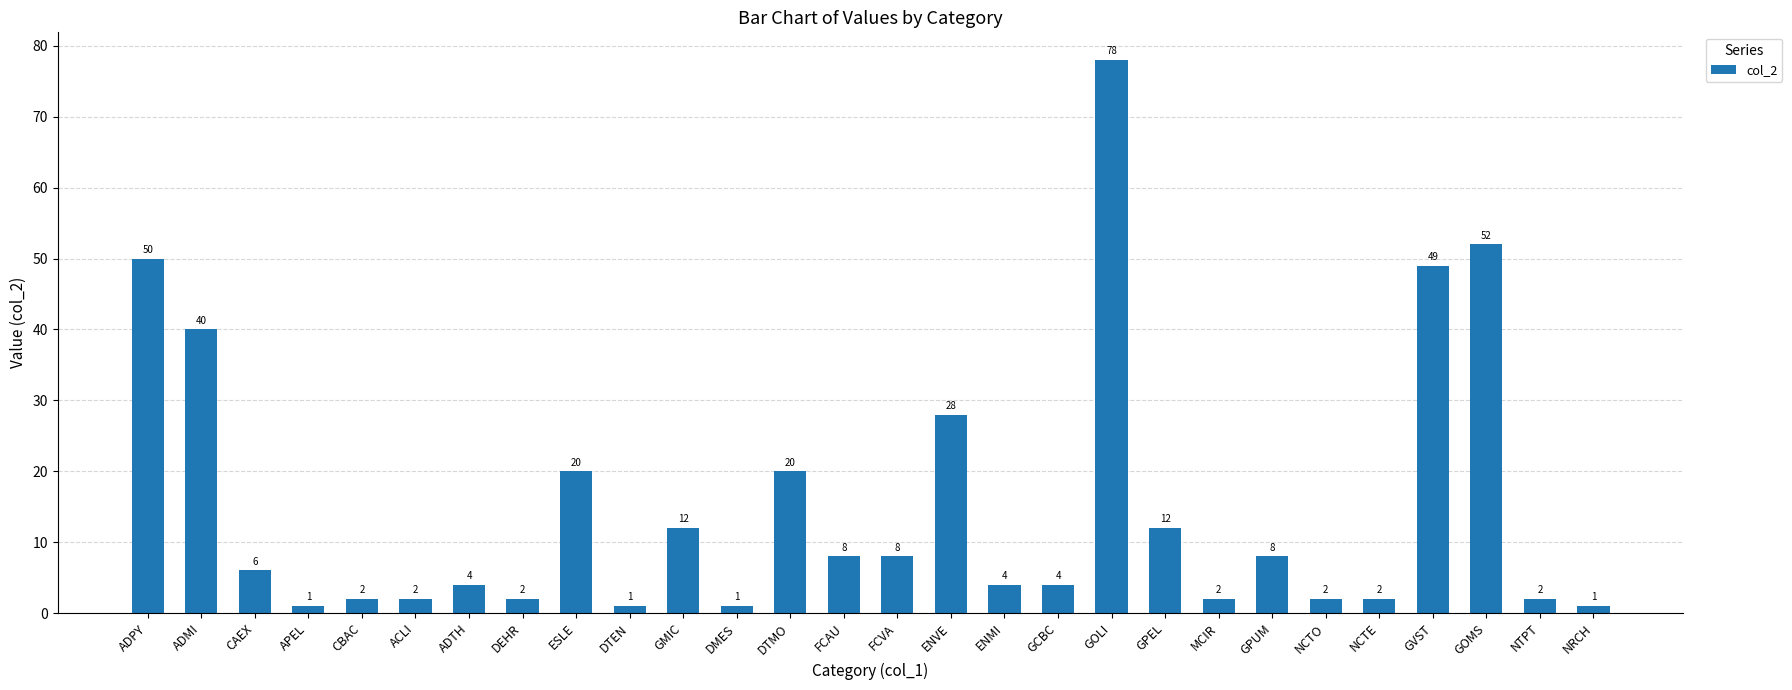

What is the difference between the maximum and minimum values?

77